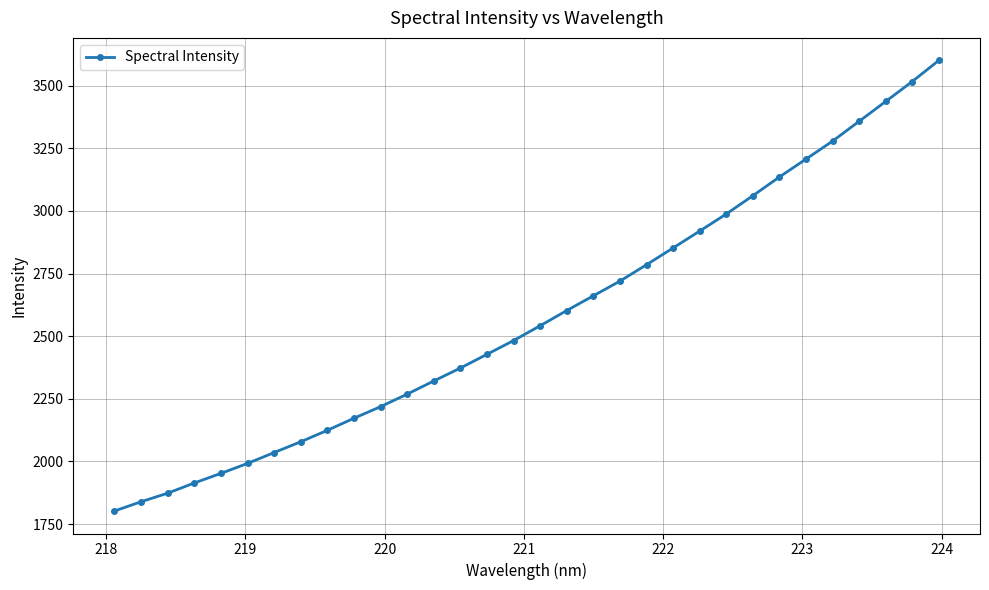

What is the maximum value shown in the chart?

3600.8